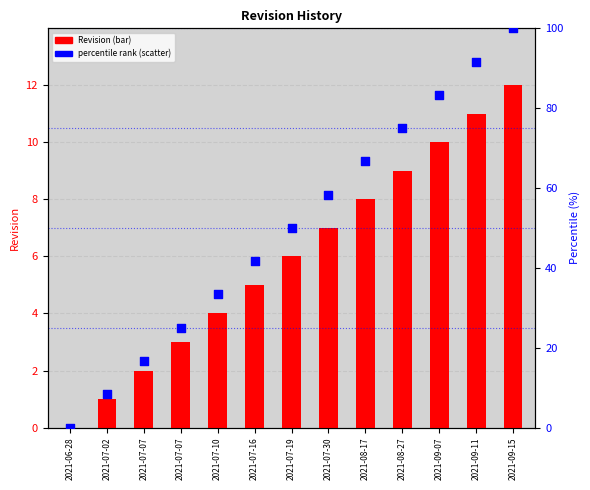

What are all the series names shown in the legend?

Revision, percentile rank